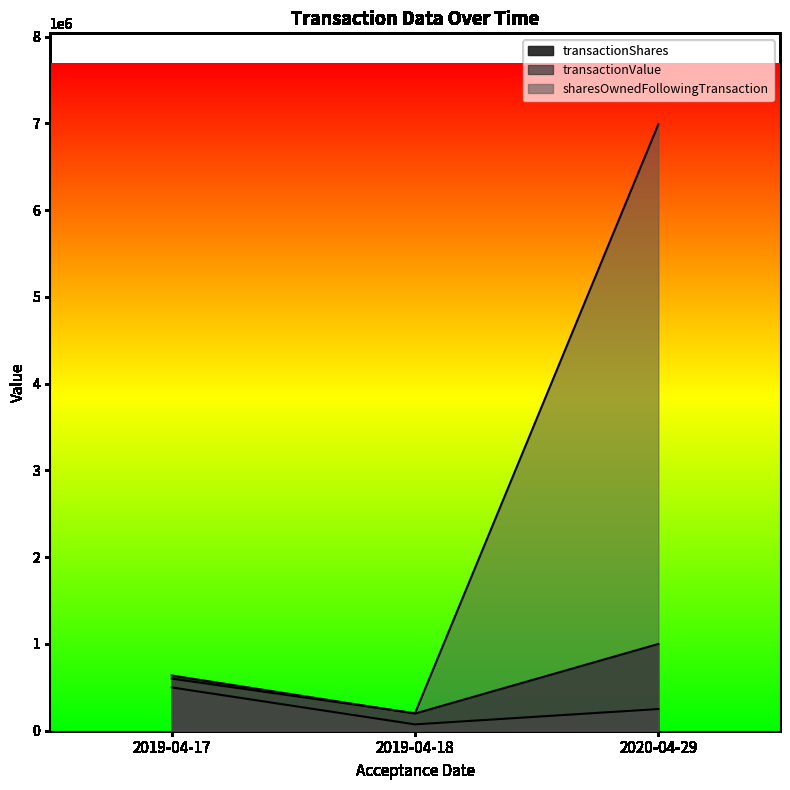

What is the sum of all transactionValue values?

1835000